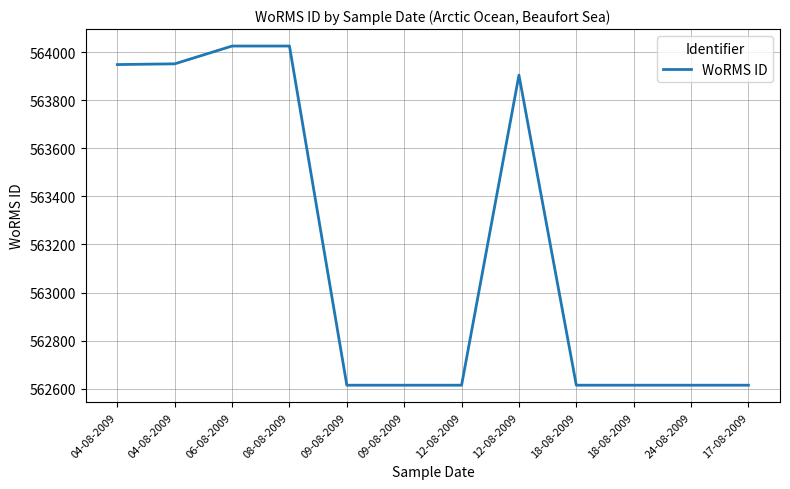

True or false: the data has more than 2 interior local peaks.

False